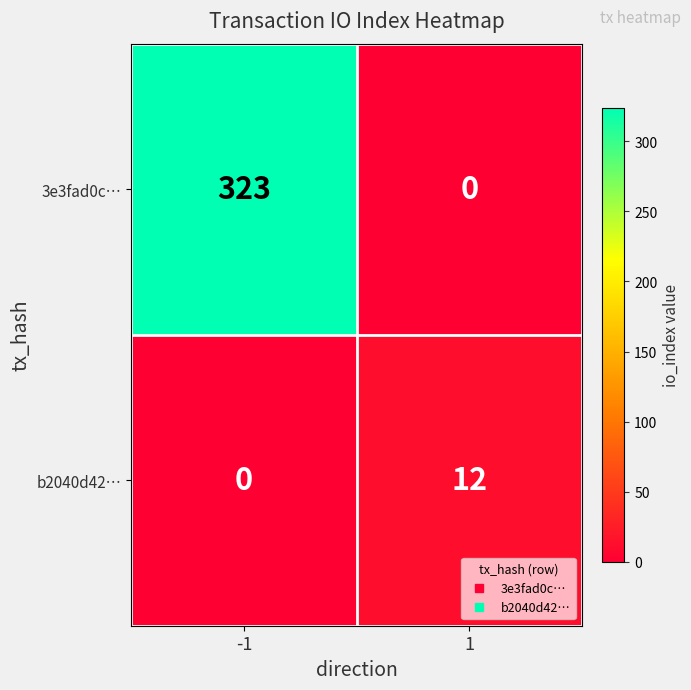

True or false: 3e3fad0c… has a value of 465 at -1.

False